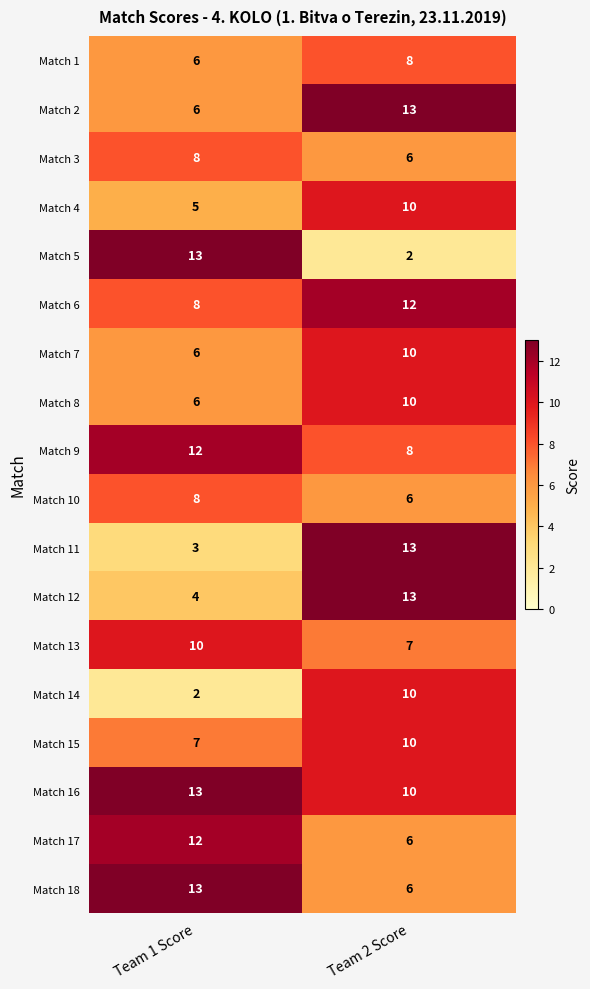

What is the lowest value of the Match 4 series?

5